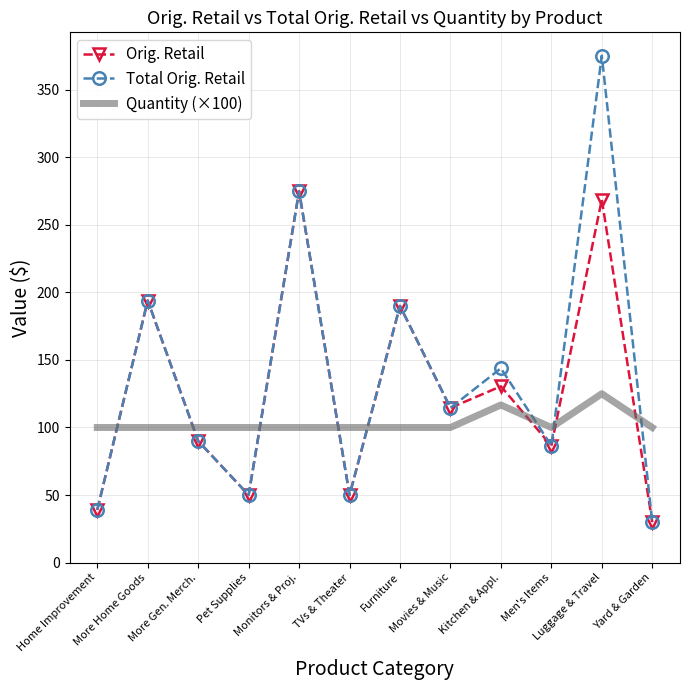

What are all the series names shown in the legend?

Orig. Retail, Total Orig. Retail, Quantity (×100)